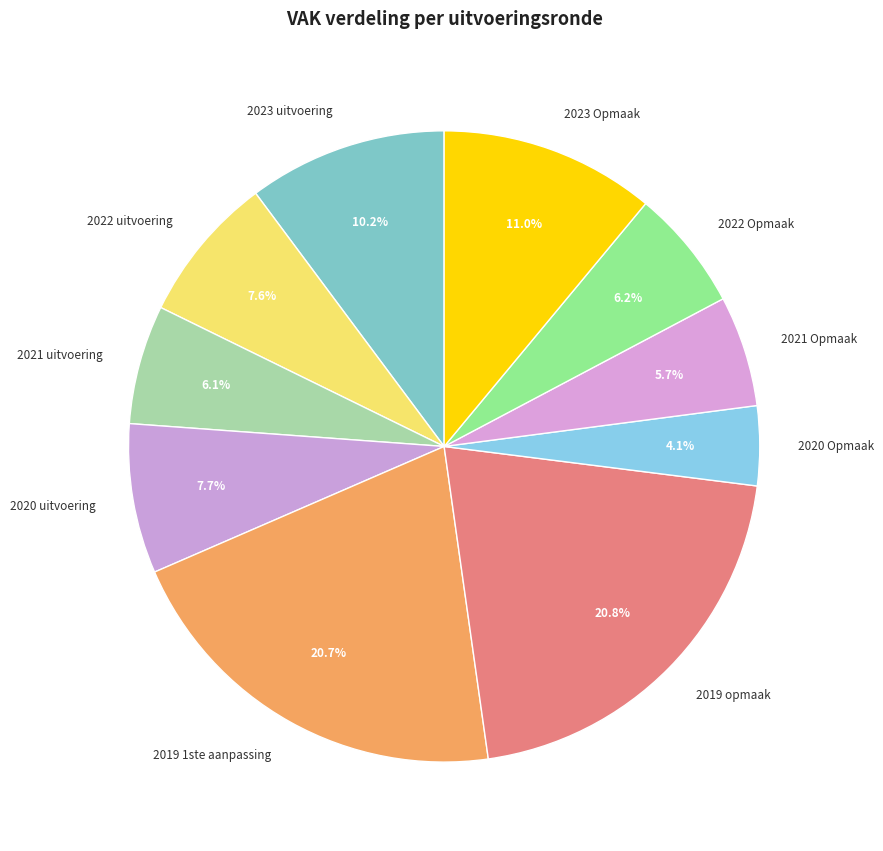

Do 2019 1ste aanpassing and 2020 uitvoering together represent more than half of the pie?

No